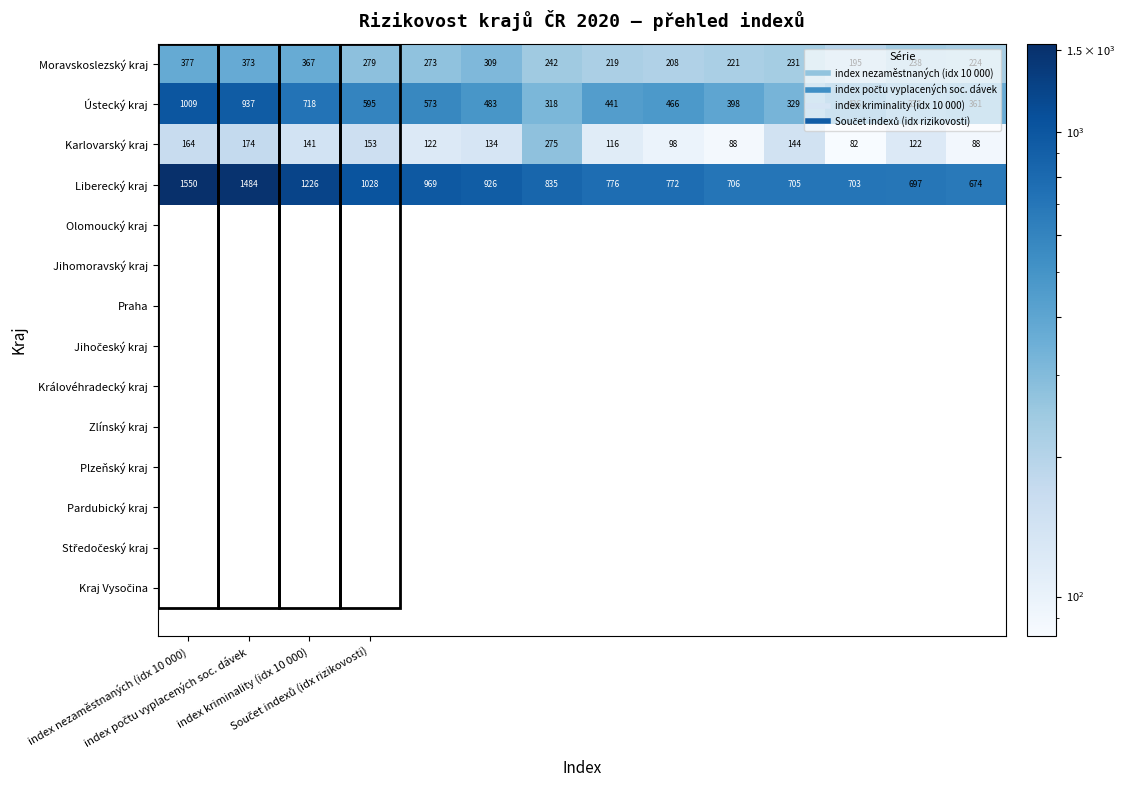

Rank the series by their maximum value, from lowest to highest.

Karlovarský kraj, Moravskoslezský kraj, Ústecký kraj, Liberecký kraj